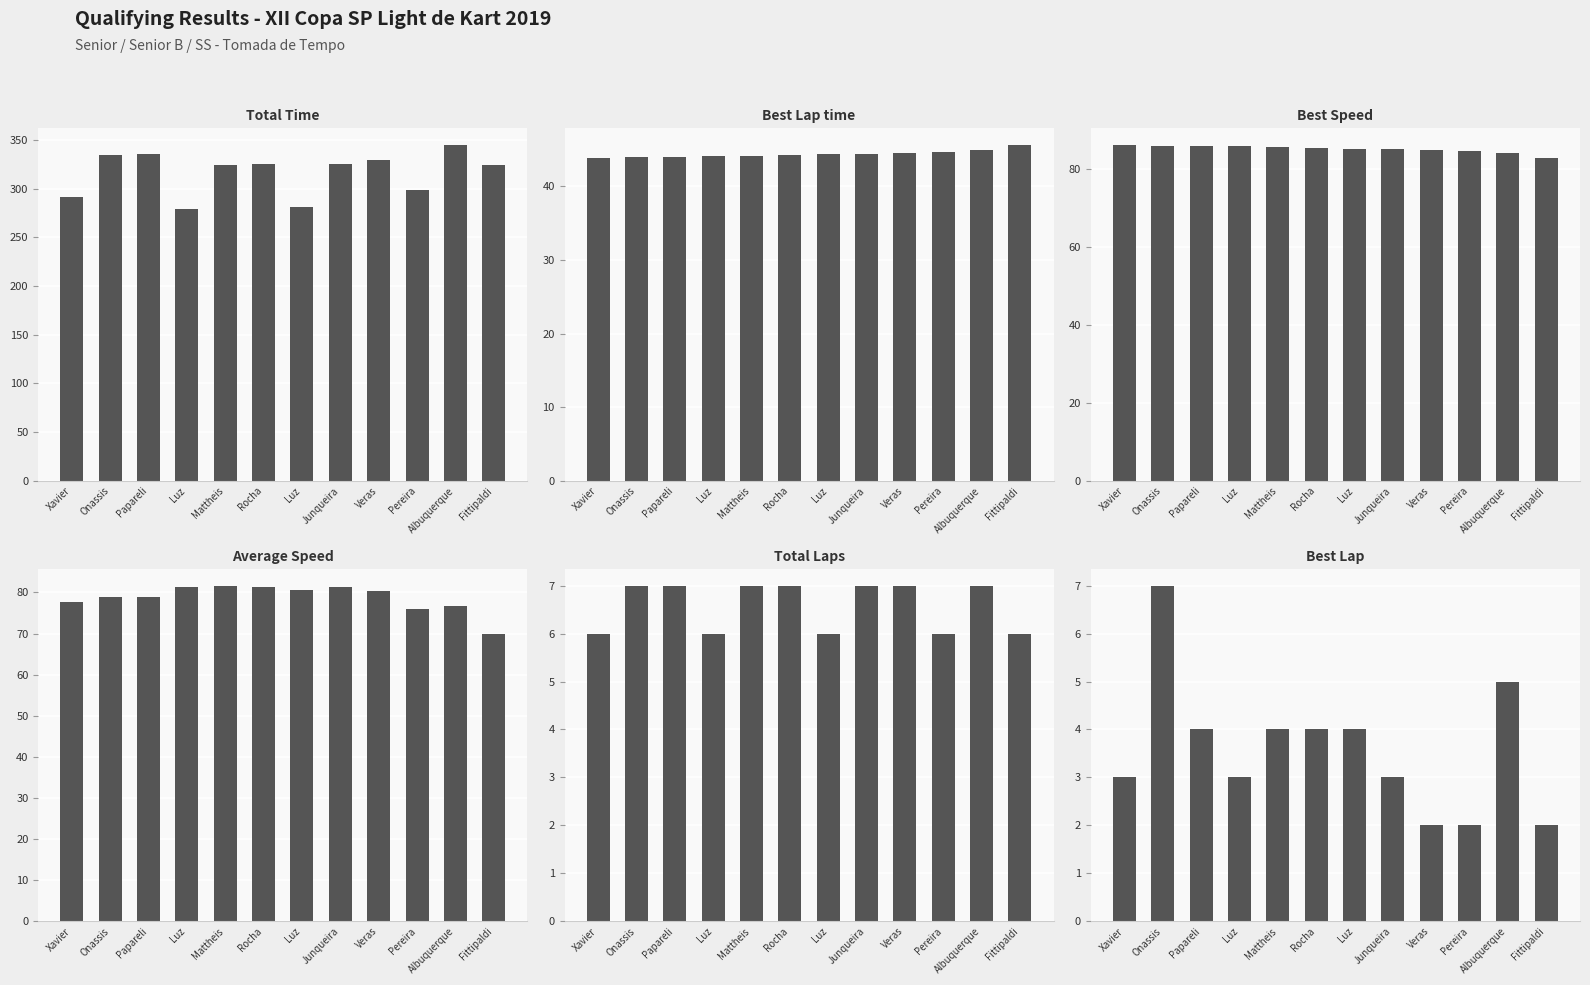

What is the label of the 9th bar from the right?

Luz